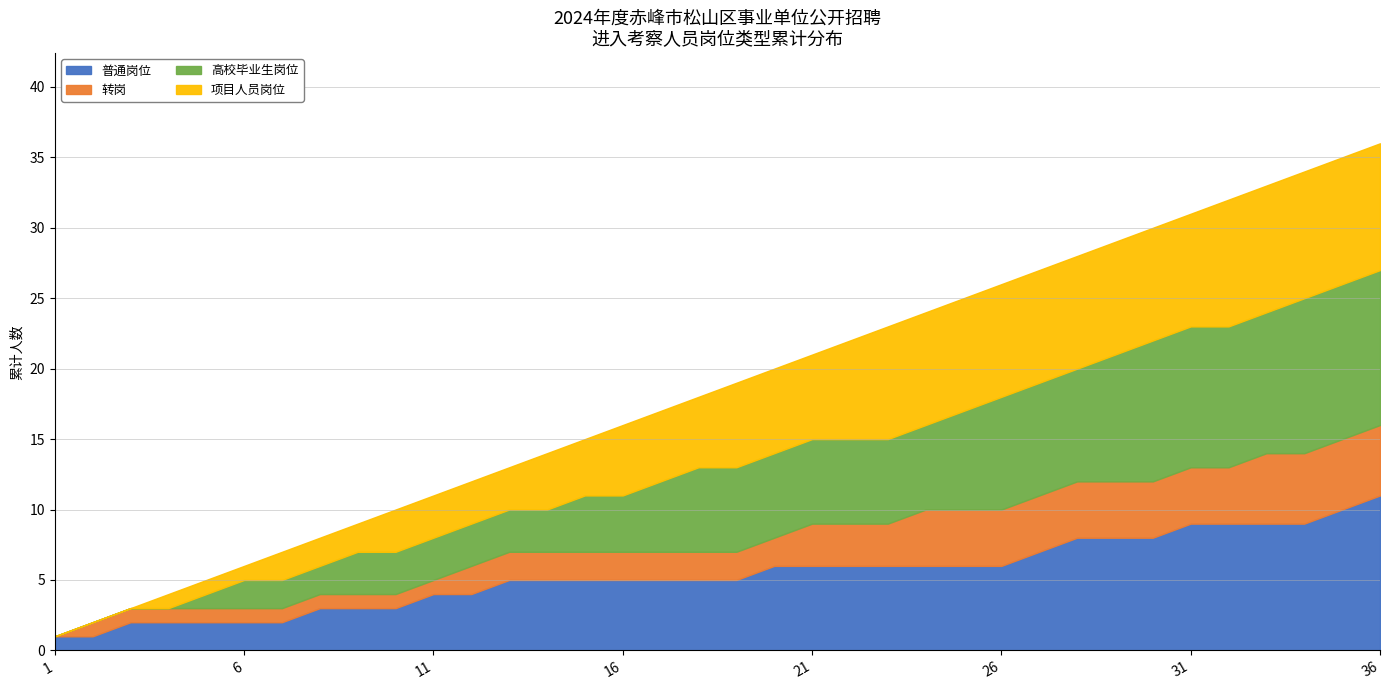

Which series has the widest spread of values?

普通岗位